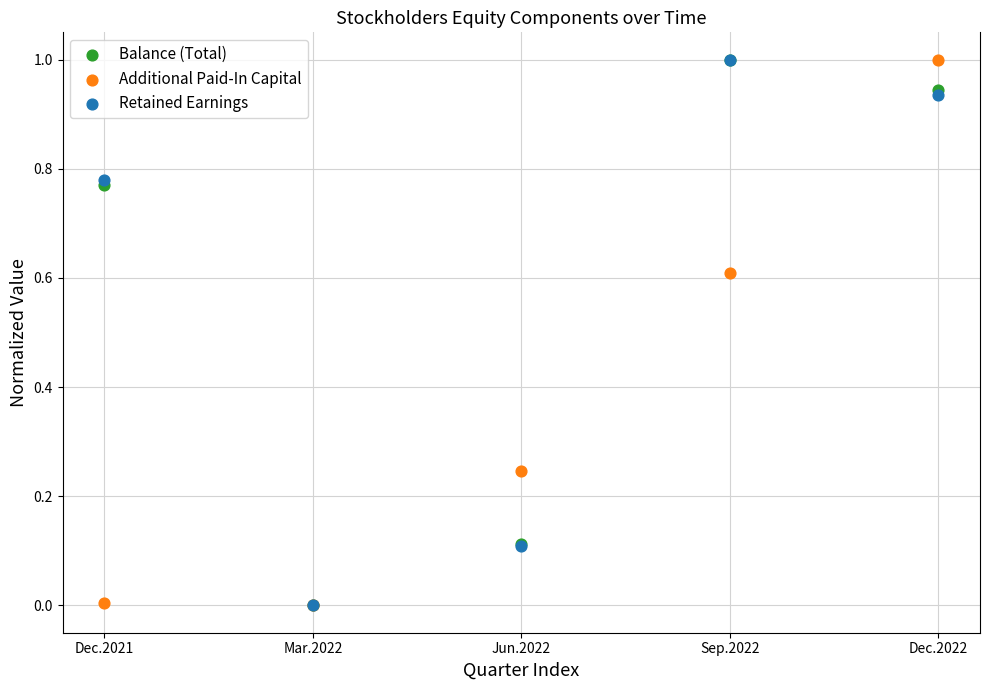

What are all the series names shown in the legend?

Balance (Total), Additional Paid-In Capital, Retained Earnings